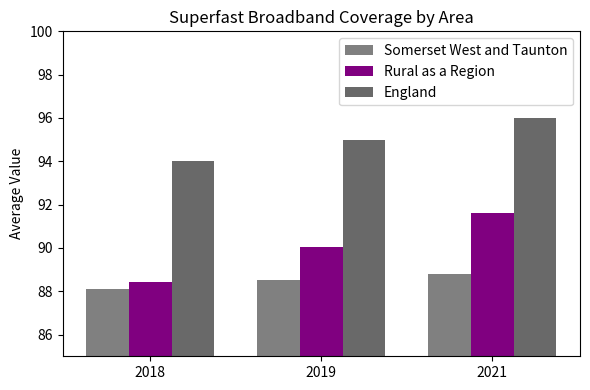

At which label is Rural as a Region closest to 90?

2019